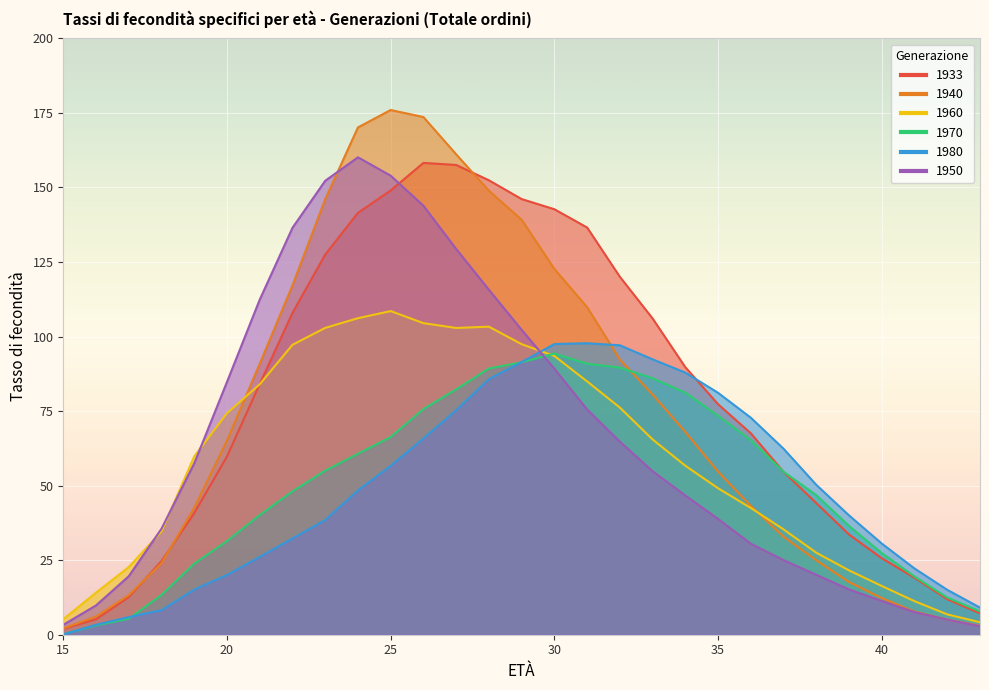

What is the difference between the highest and lowest values at 35?

42.3